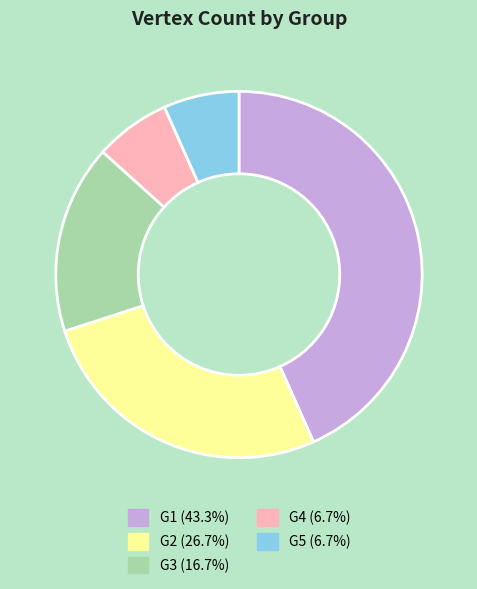

Is G3 the majority of the pie?

No